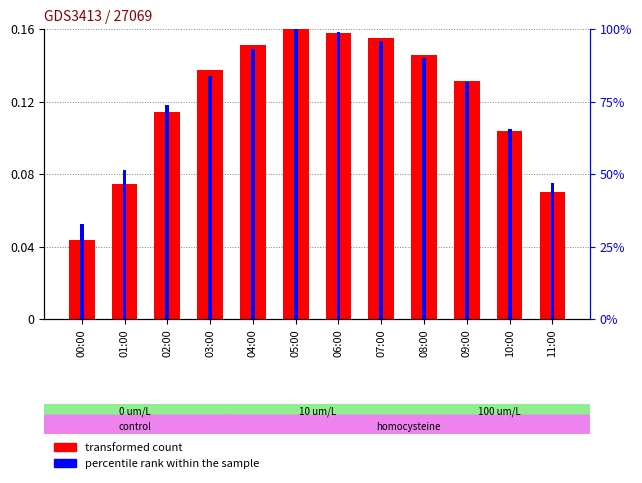

Rank the series at 06:00 from highest to lowest value.

SDS_P2 (percentile rank), SDS_P1 (transformed count)